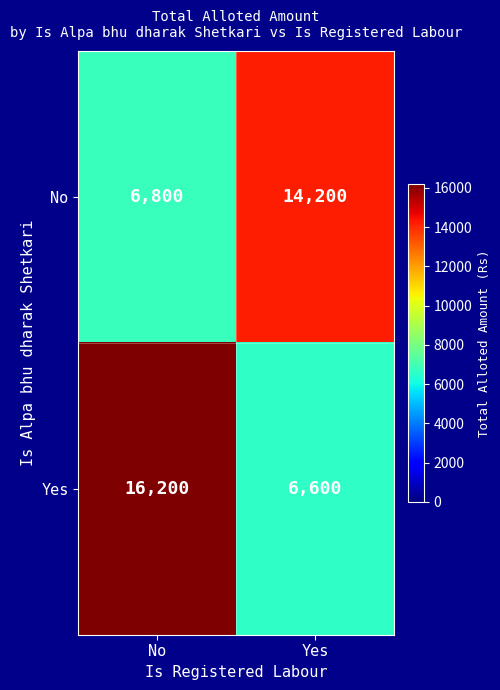

Which series has the largest total across all categories?

Yes